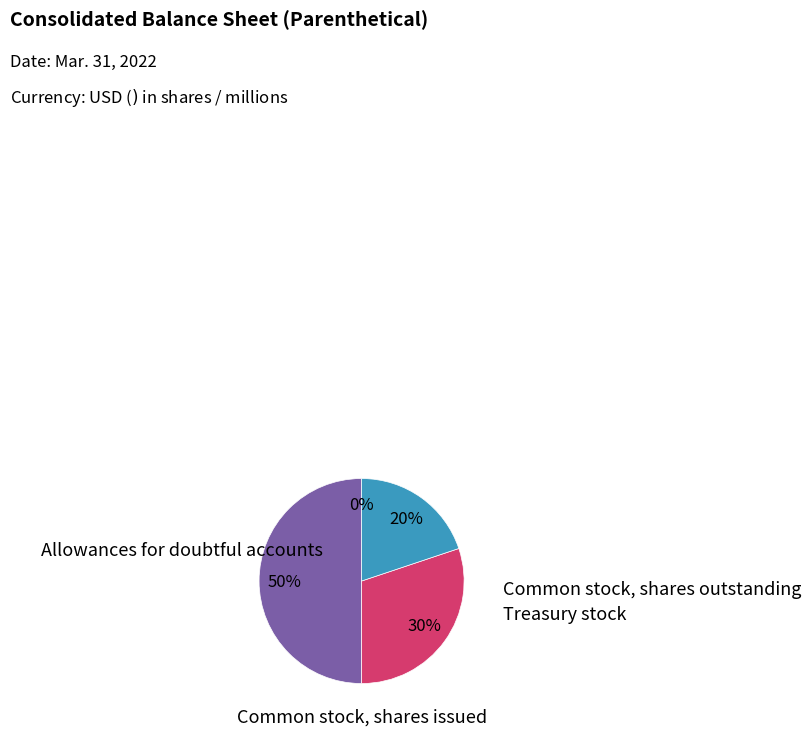

Rank the categories by value from highest to lowest.

Common stock, shares issued, Common stock, shares outstanding, Treasury stock, Allowances for doubtful accounts